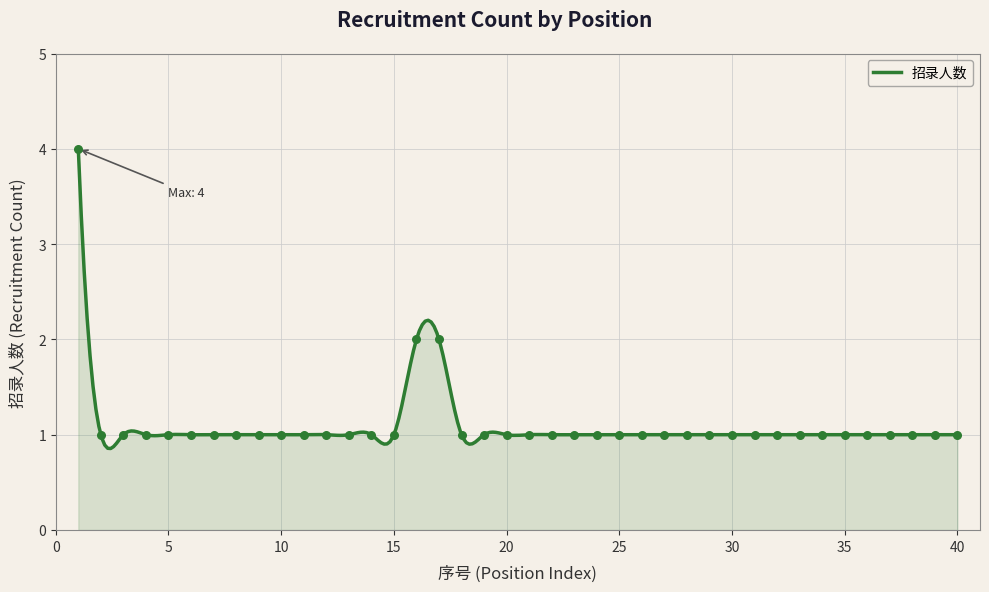

What is the ratio of the value at 31 to the value at 21?

1.0